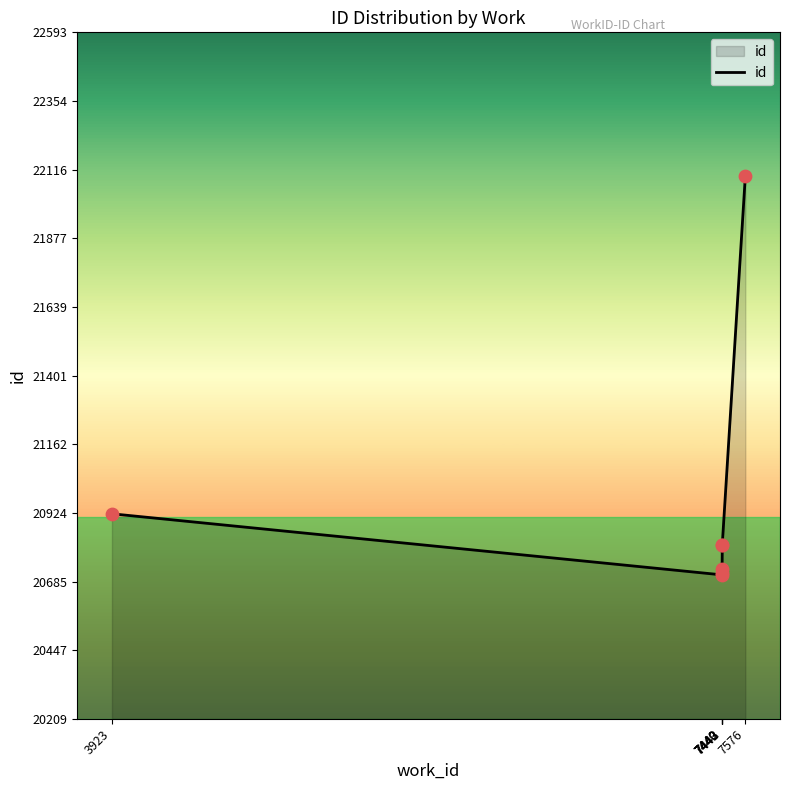

What is the change in value from 7443 to 7576?

+1282